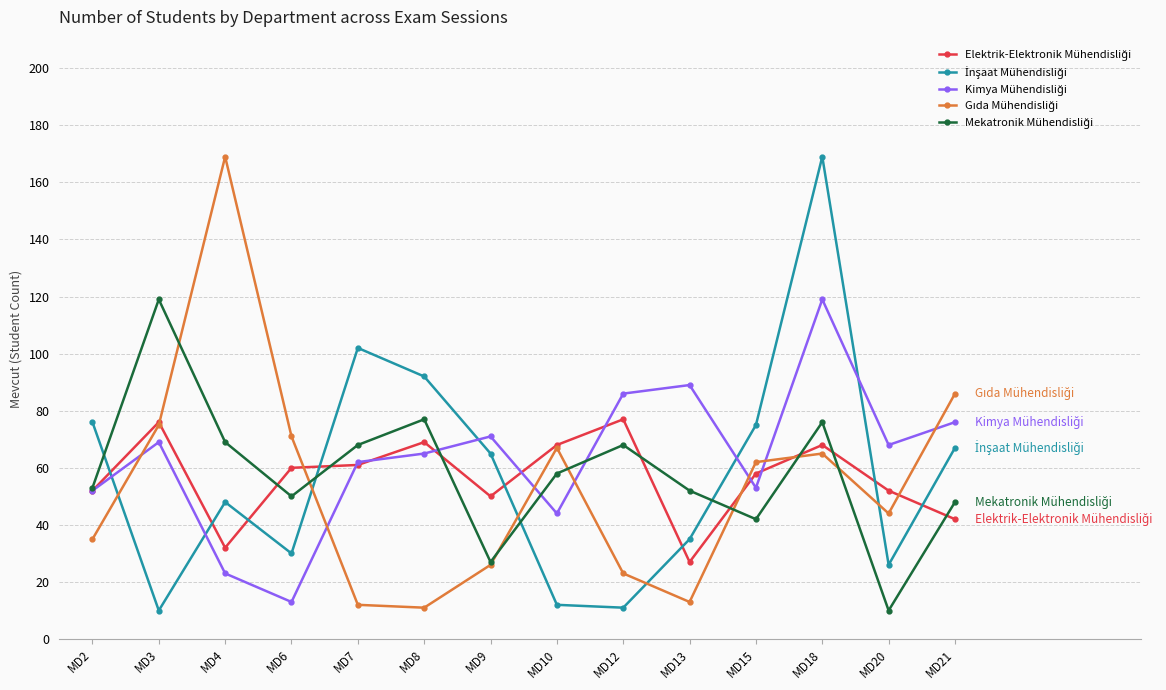

What is the minimum value shown in the chart?

10